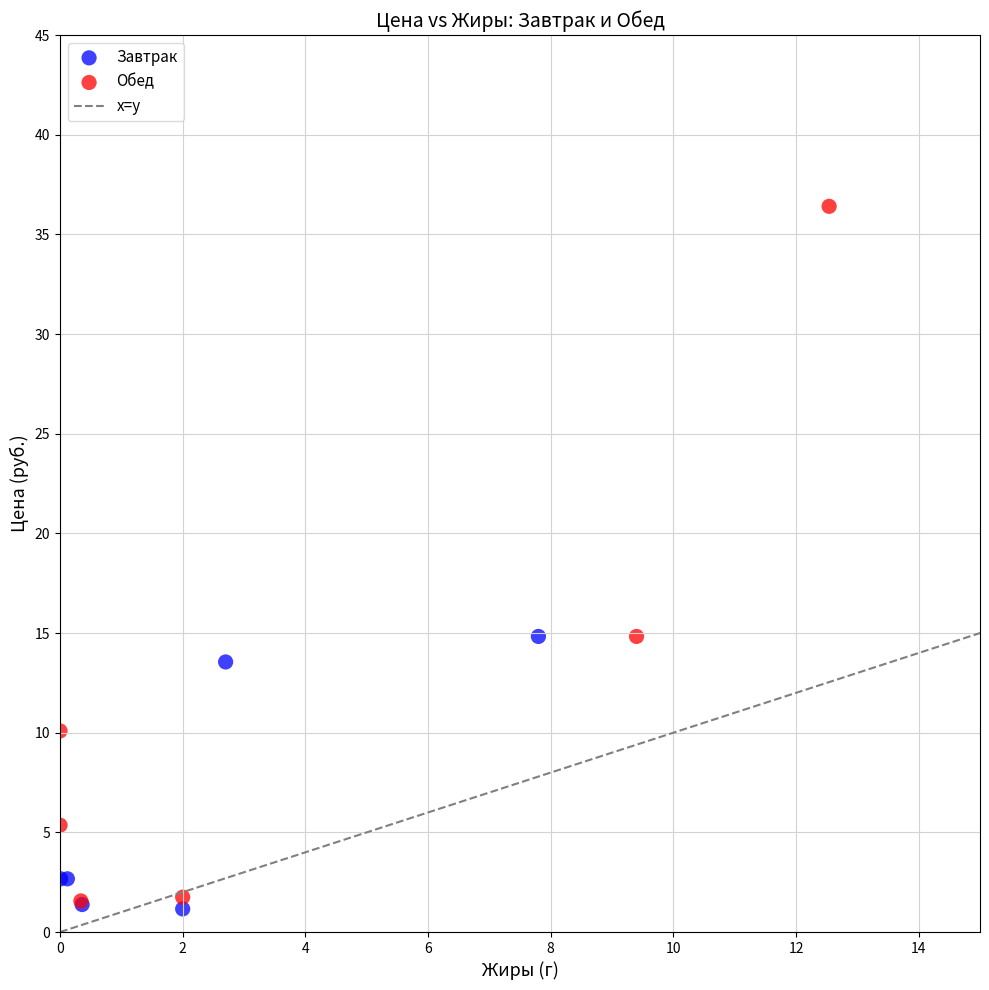

Which series contains the lowest Y value?

Завтрак